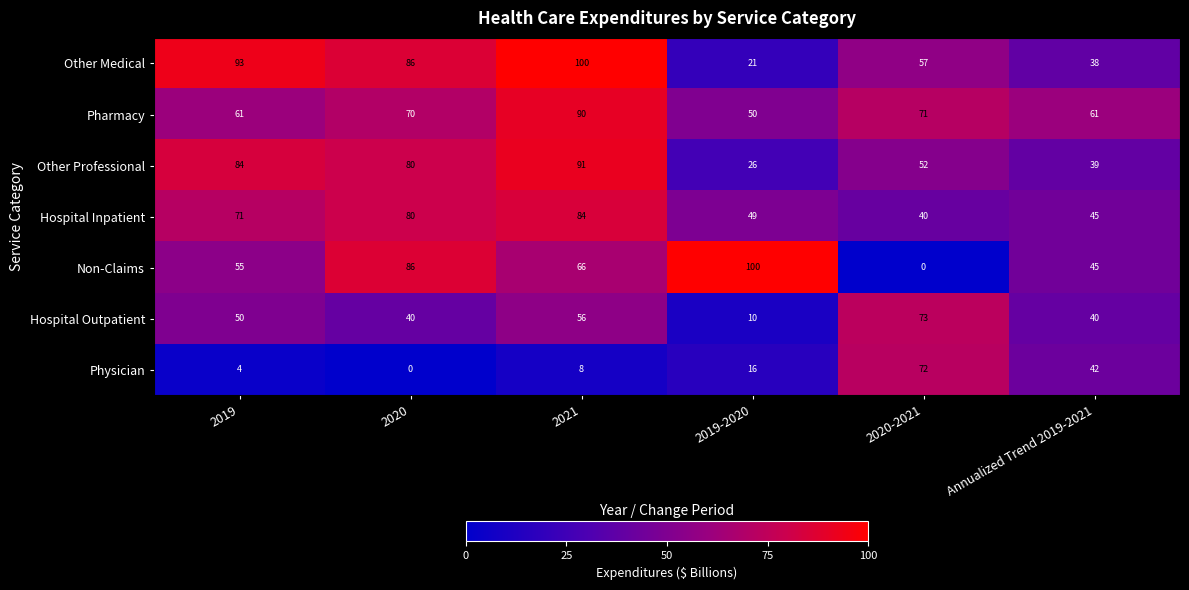

What is the lowest value of the Hospital Outpatient series?

10